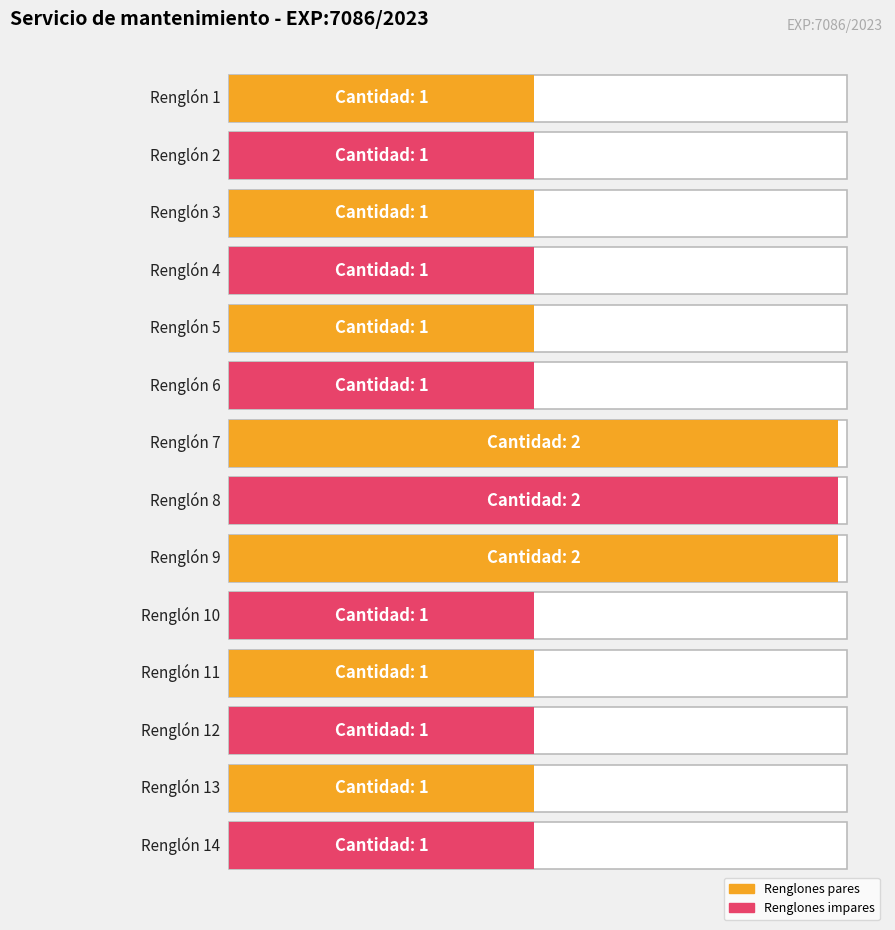

The value at Renglón 6 is 1. True or false?

True